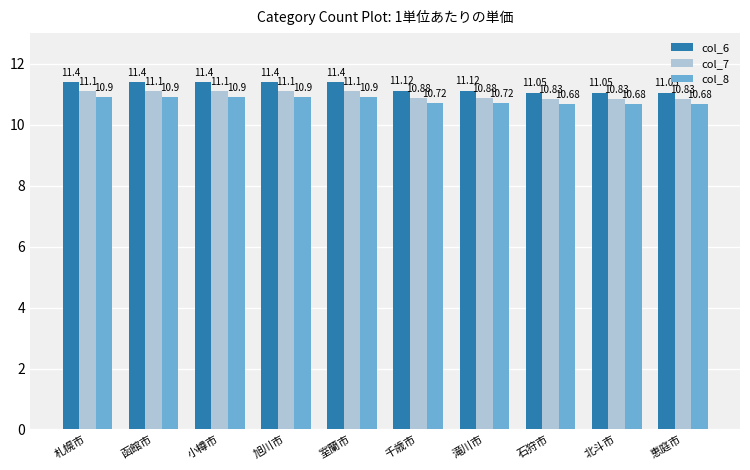

At 千歳市, list the series in order from smallest to largest.

col_8, col_7, col_6